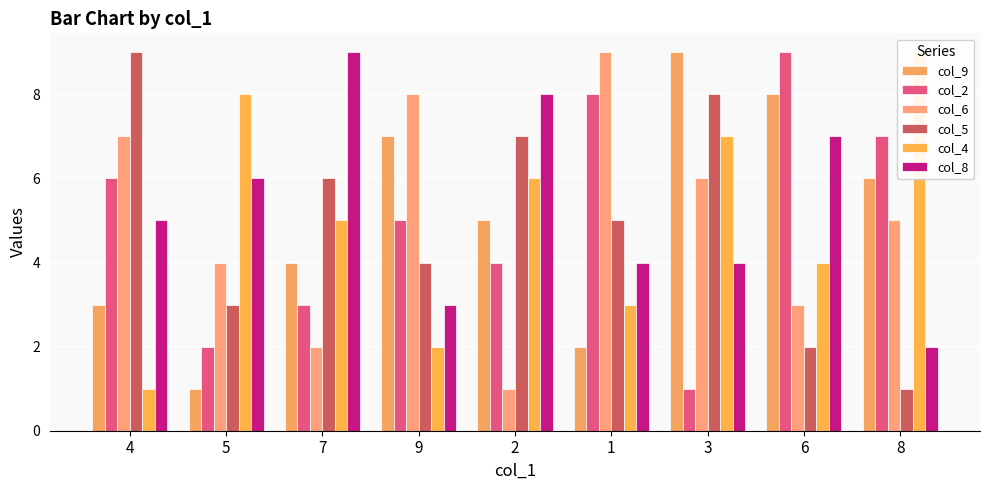

True or false: col_6 has a value of 1 at 5.

False